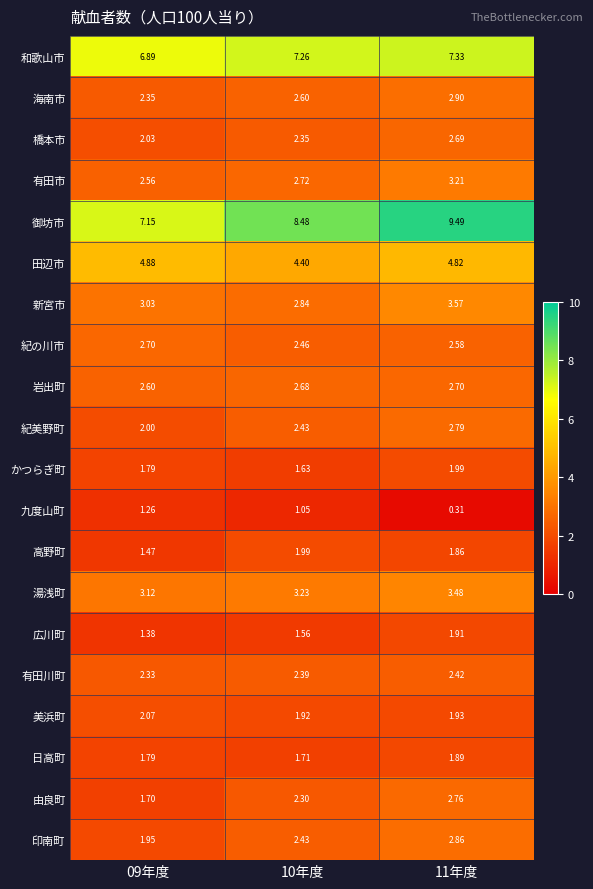

At how many categories does at least one series exceed 6?

3